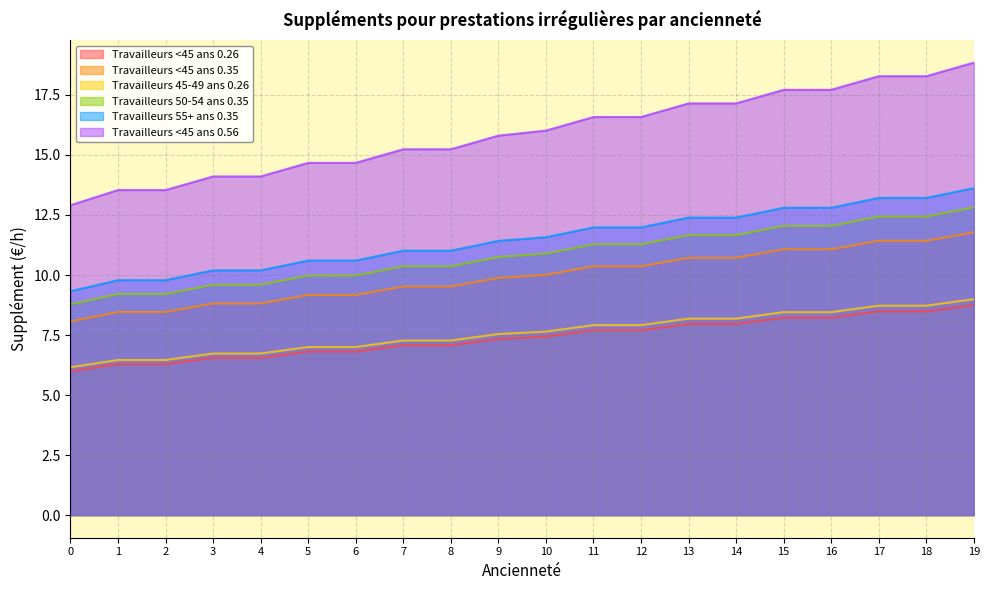

What are all the series names shown in the legend?

Travailleurs <45 ans 0.26, Travailleurs <45 ans 0.35, Travailleurs 45-49 ans 0.26, Travailleurs 50-54 ans 0.35, Travailleurs 55+ ans 0.35, Travailleurs <45 ans 0.56